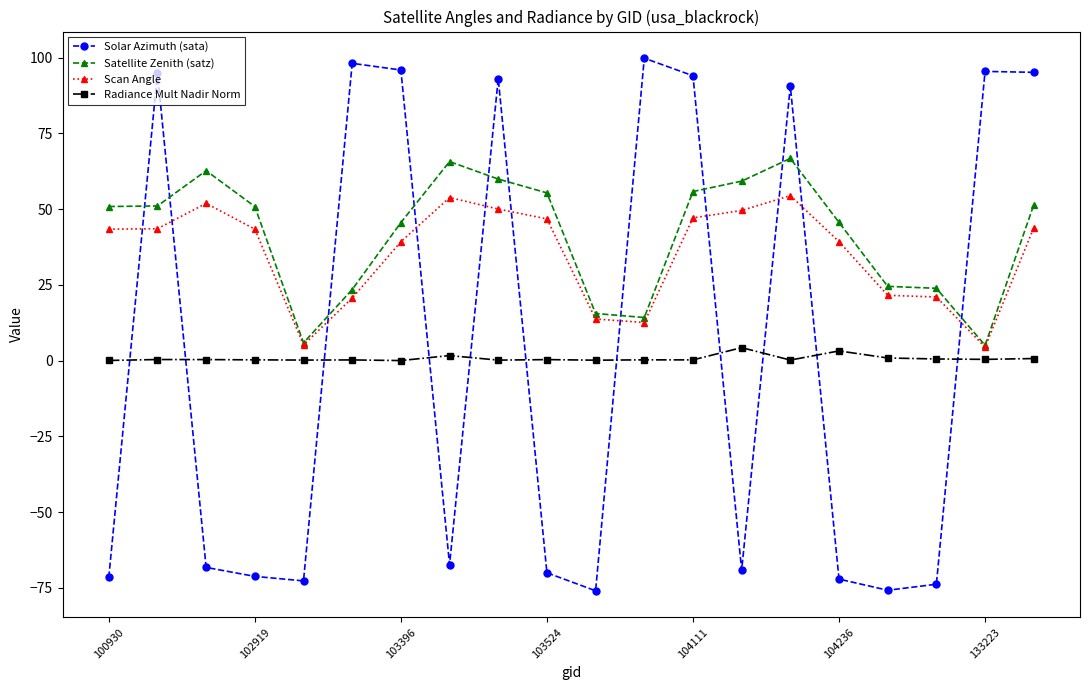

Which series has the widest spread of values?

Solar Azimuth (sata)